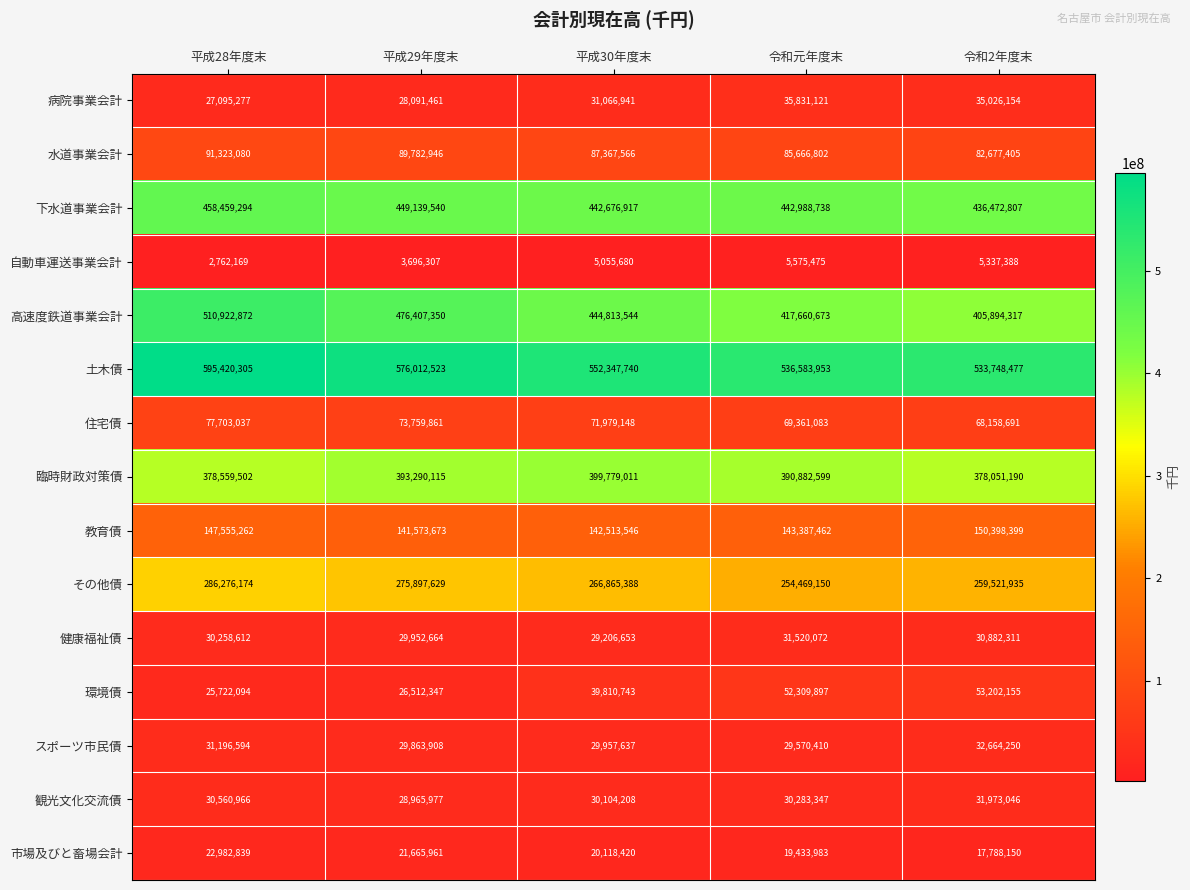

Which category has the lowest value across all series?

平成28年度末